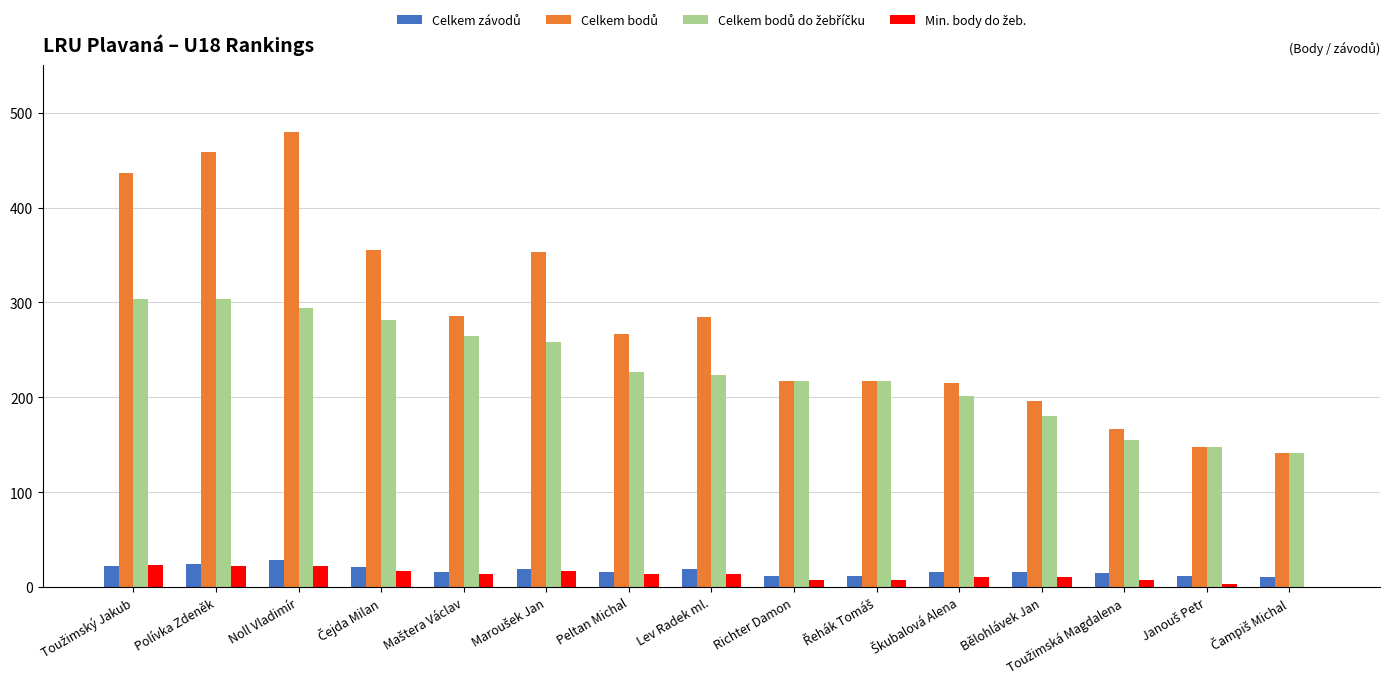

What is the total value across all series at Peltan Michal?

524